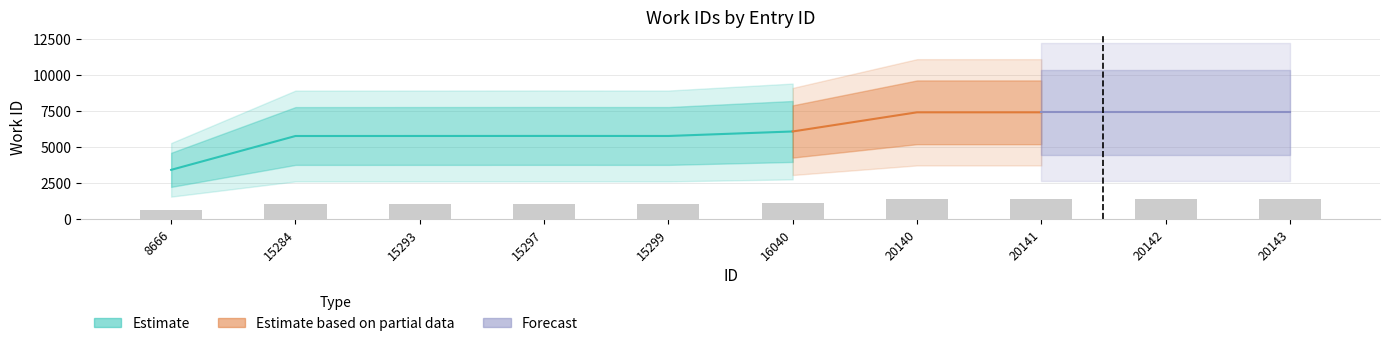

What is the difference between the maximum and second lowest values?

296.3